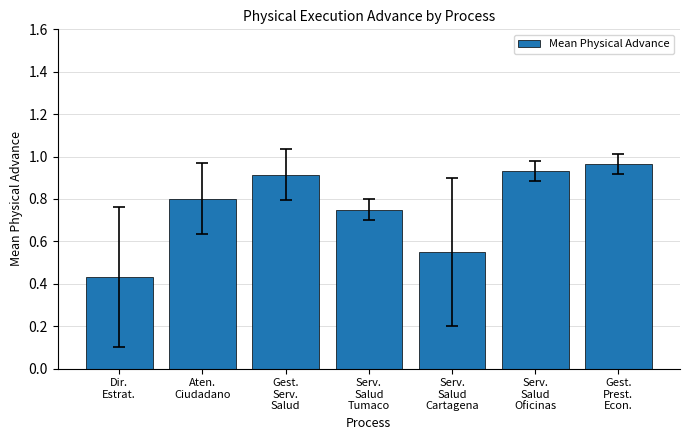

What is the sum of all values?

5.3